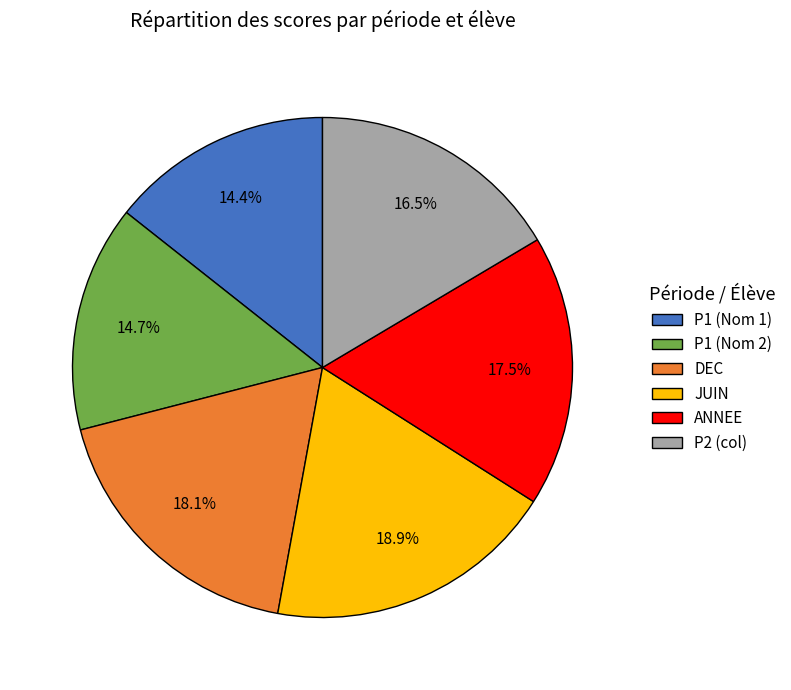

What percentage is NOT represented by P2 (col)?

83.5%